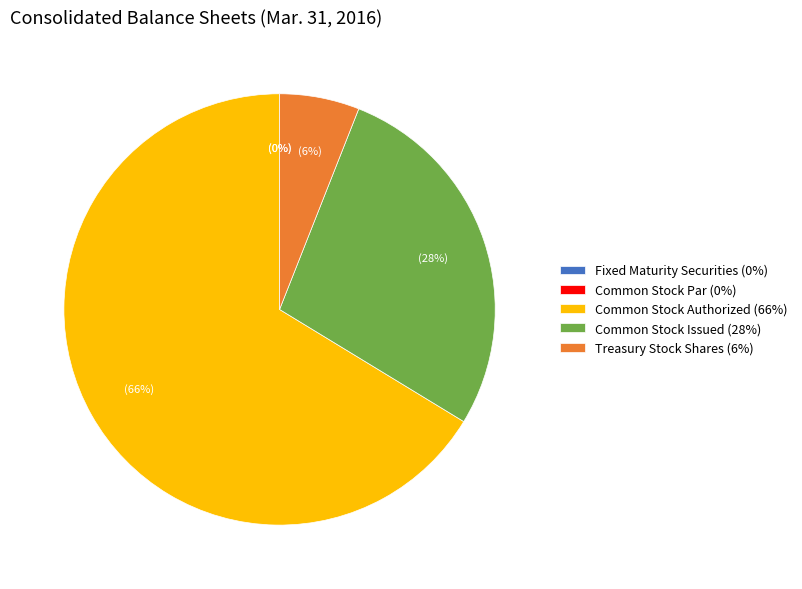

Rank the categories by value from highest to lowest.

Common Stock Authorized, Common Stock Issued, Treasury Stock Shares, Fixed Maturity Securities, Common Stock Par